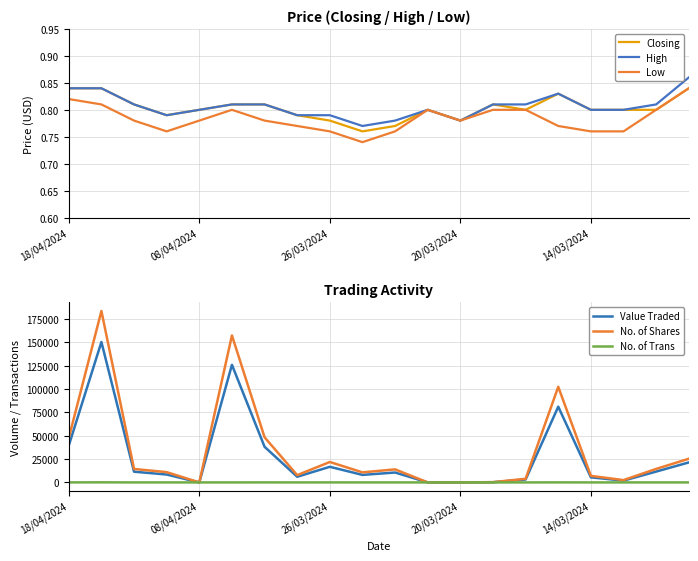

Does the chart display data point markers on the line(s)?

No